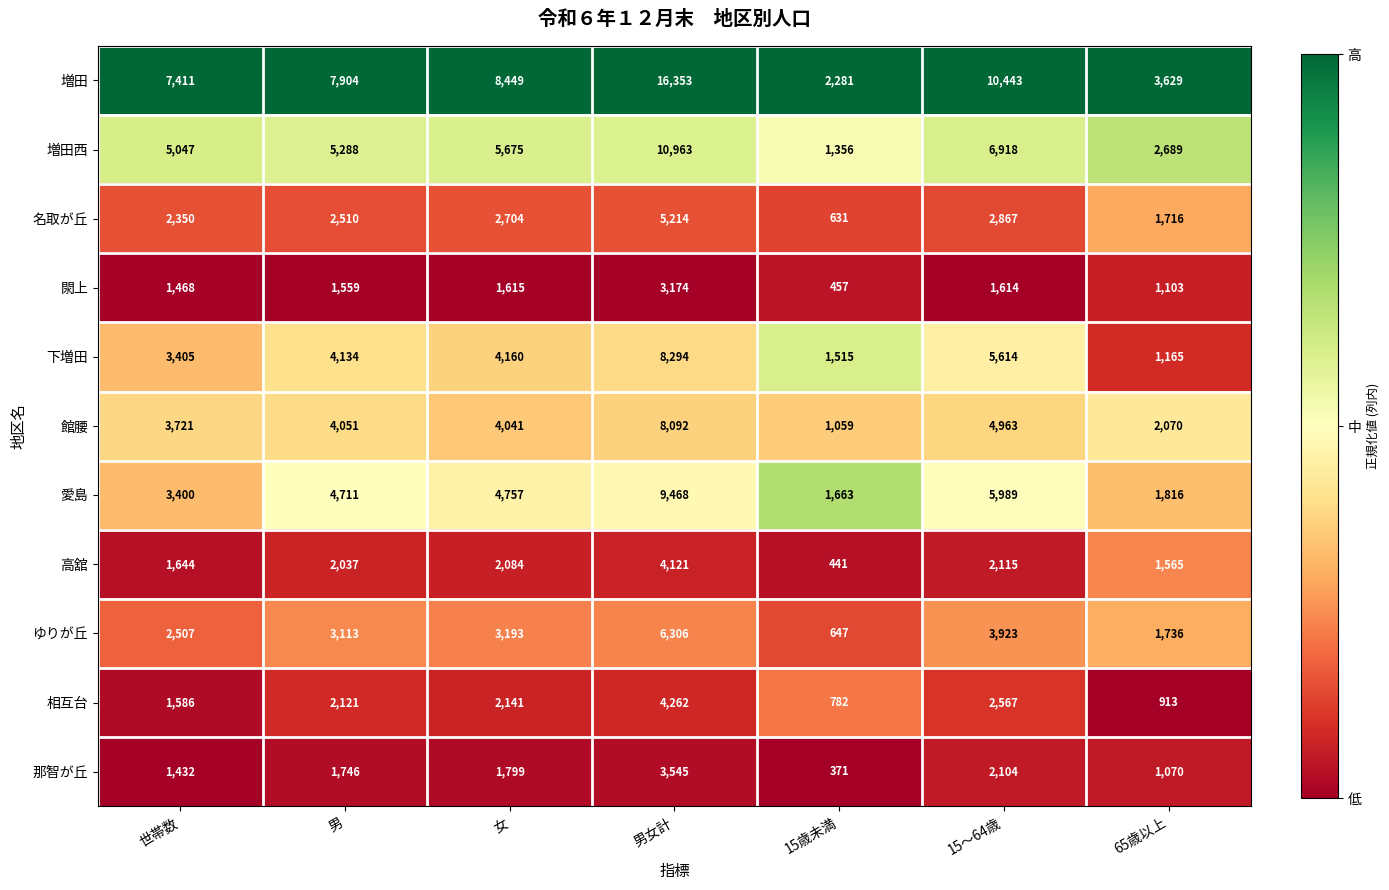

True or false: 閖上 has a value of 2403 at 世帯数.

False